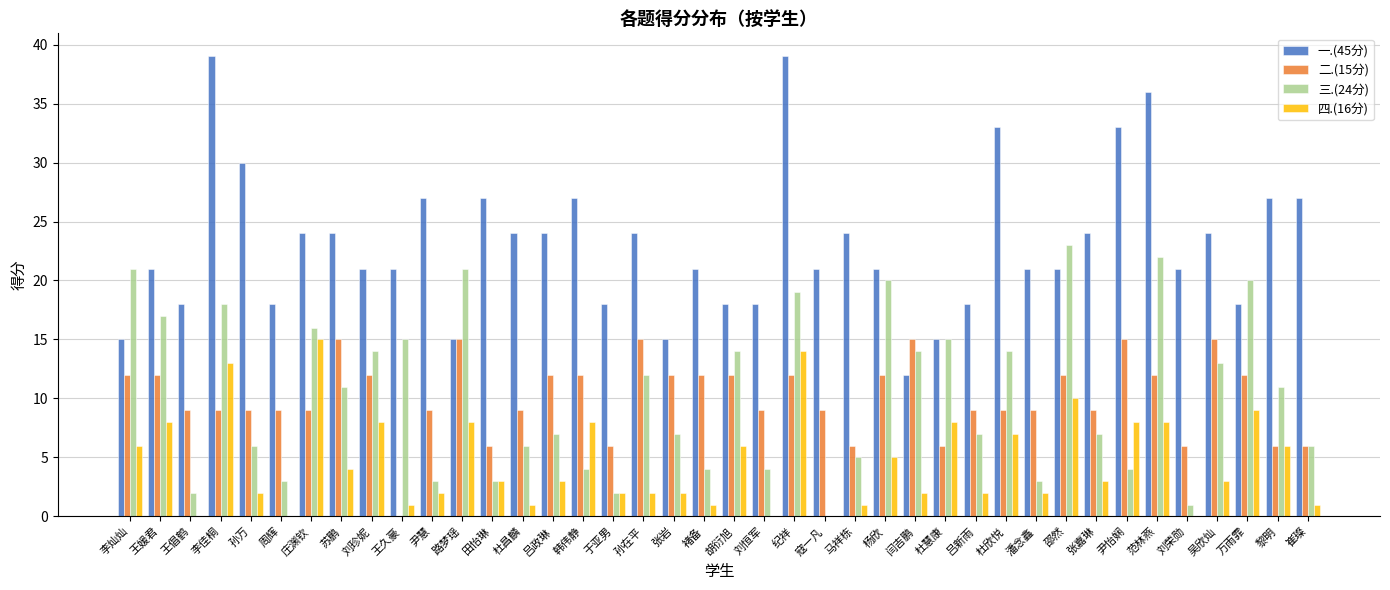

Count the number of categories in the chart.

40